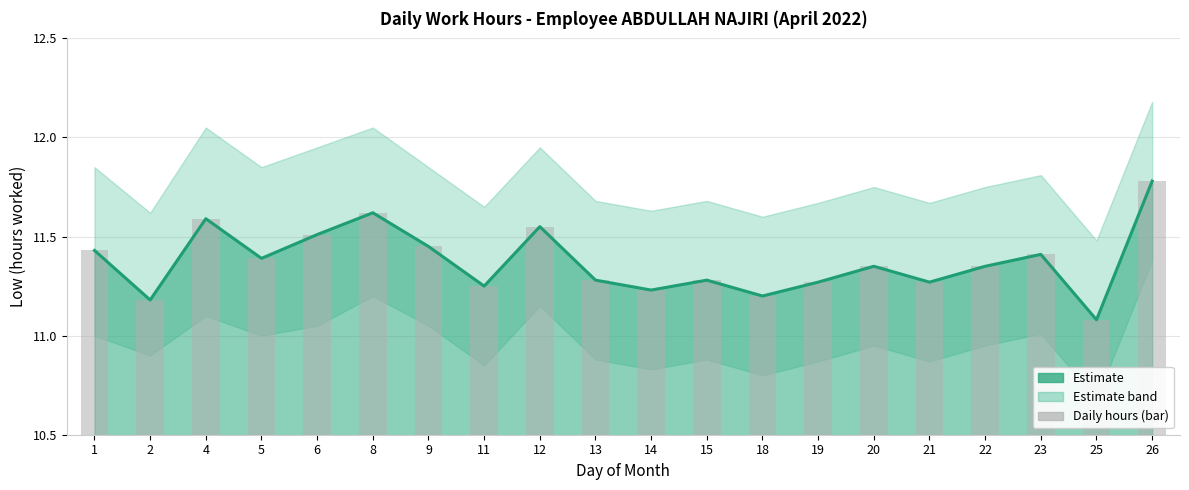

Between 14 and 4, which is larger?

4